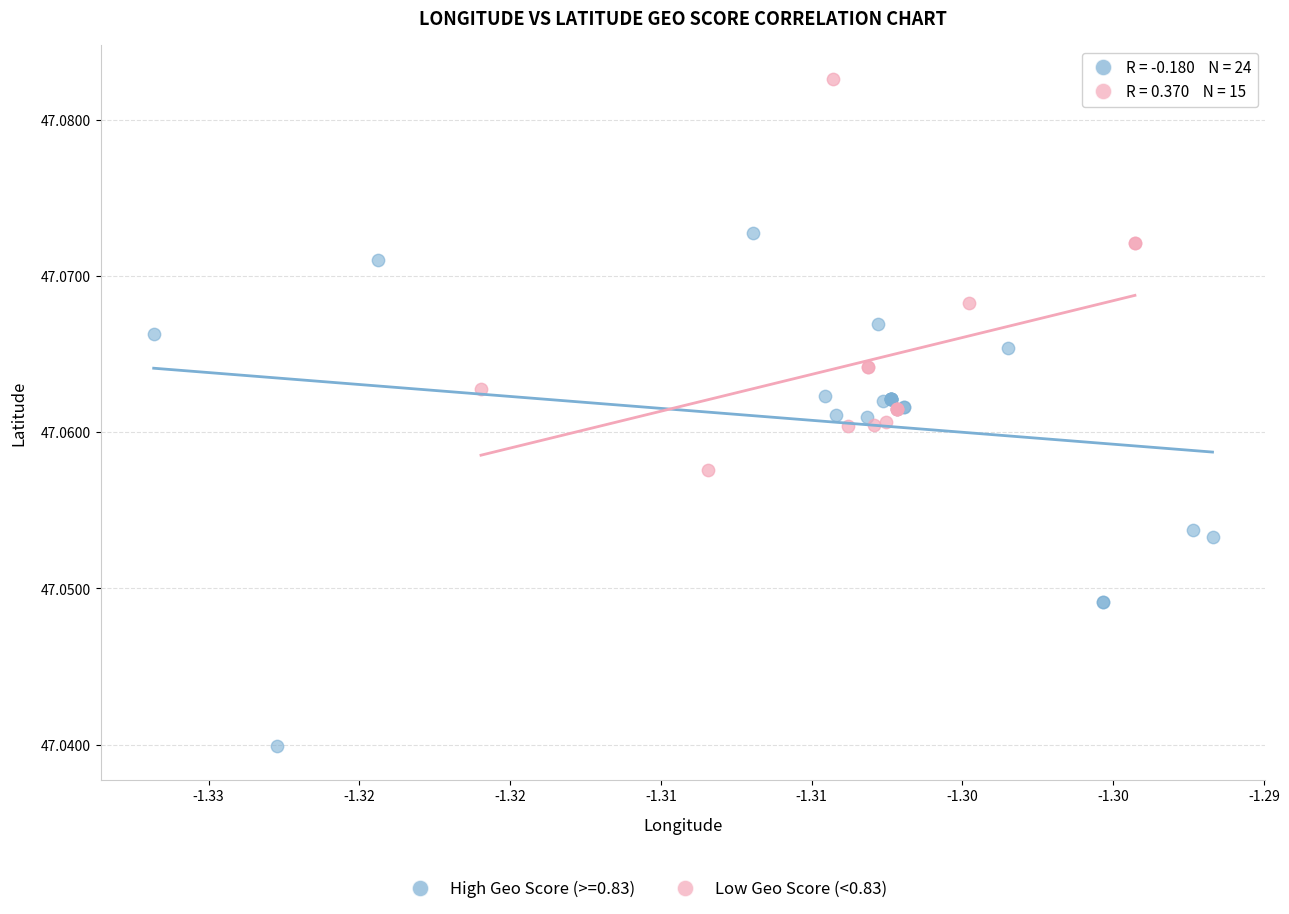

Which series contains the lowest Y value?

High Geo Score (>=0.83)